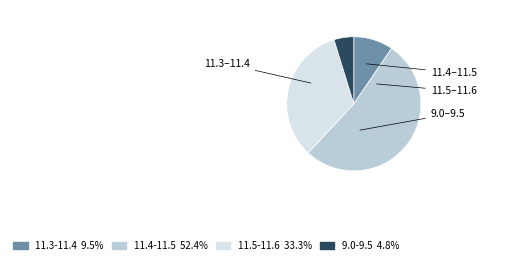

Is there any slice that represents more than half of the pie?

Yes